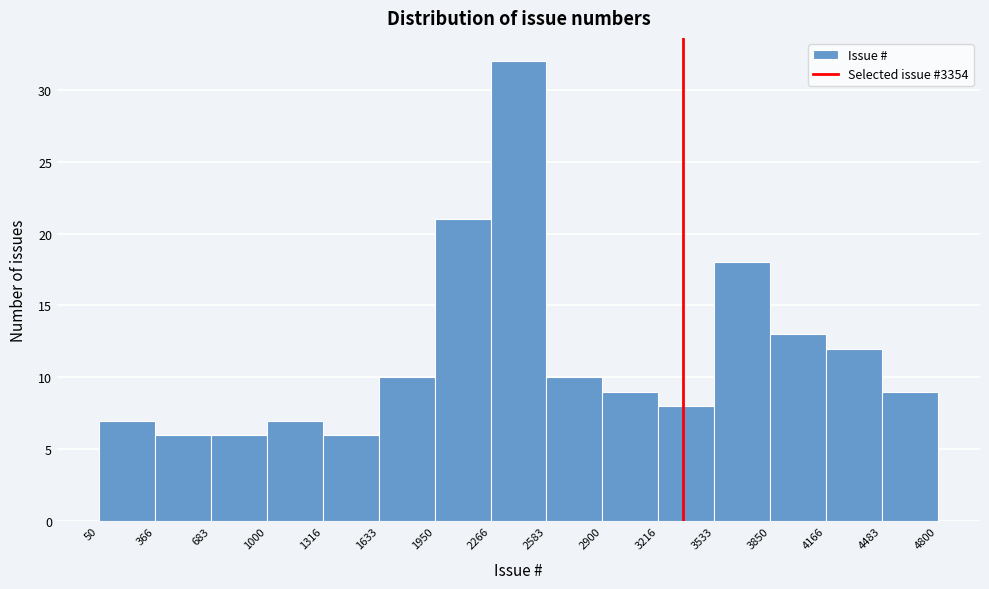

Reading left to right, list every bar in this chart as the range it spans on the x-axis followed by its height. The values are not printed on the chart, so give them approximately, as read against the axis.

50 to 366: 7
366 to 683: 6
683 to 1000: 6
1000 to 1316: 7
1316 to 1633: 6
1633 to 1950: 10
1950 to 2266: 21
2266 to 2583: 32
2583 to 2900: 10
2900 to 3216: 9
3216 to 3533: 8
3533 to 3850: 18
3850 to 4166: 13
4166 to 4483: 12
4483 to 4800: 9